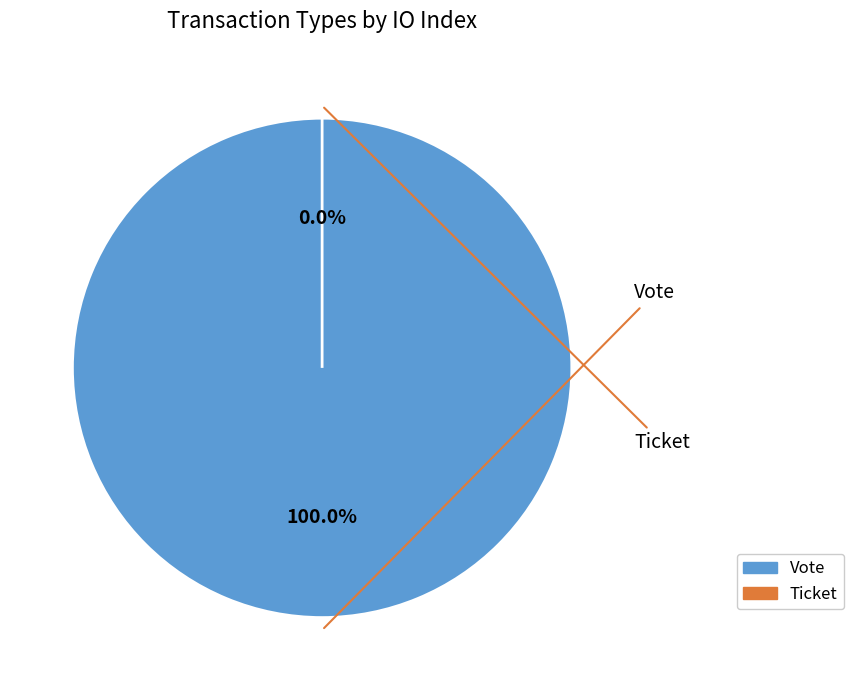

Rank the categories by value from highest to lowest.

Vote (io_index=1), Ticket (io_index=0)